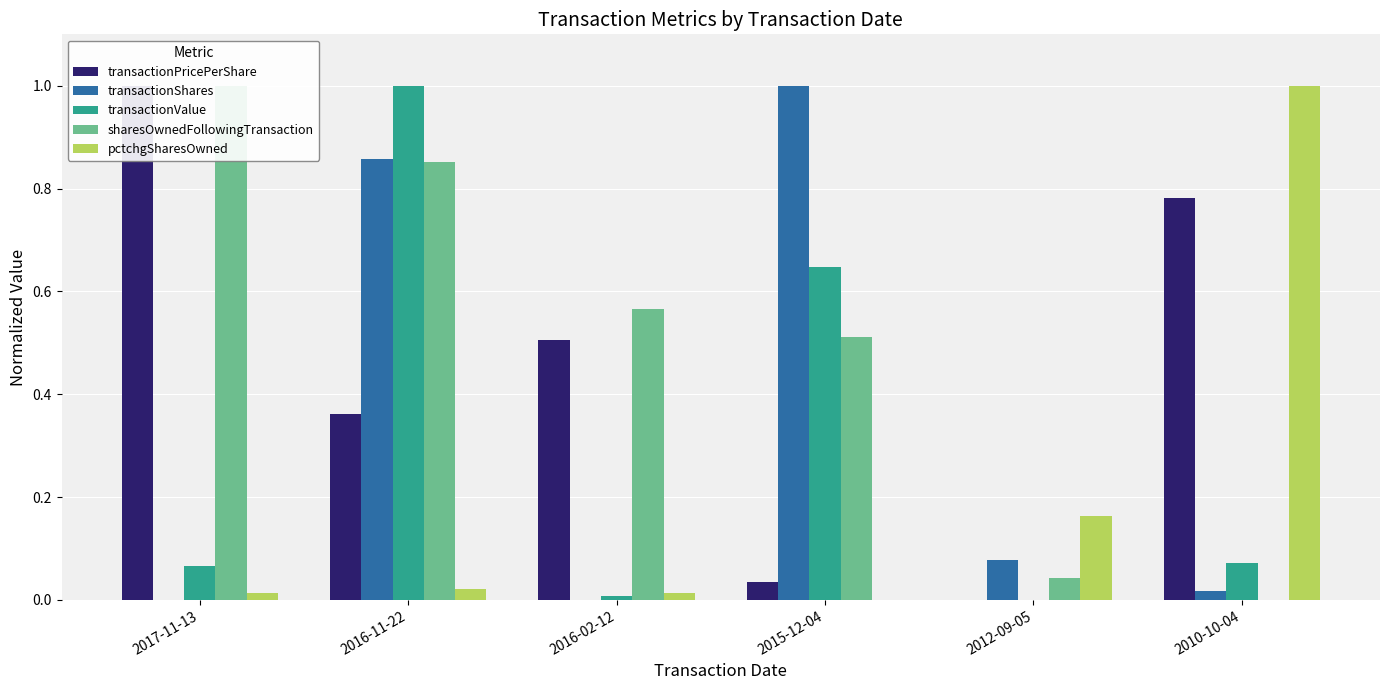

What is the difference between the maximum and minimum values in the sharesOwnedFollowingTransaction series?

1.0